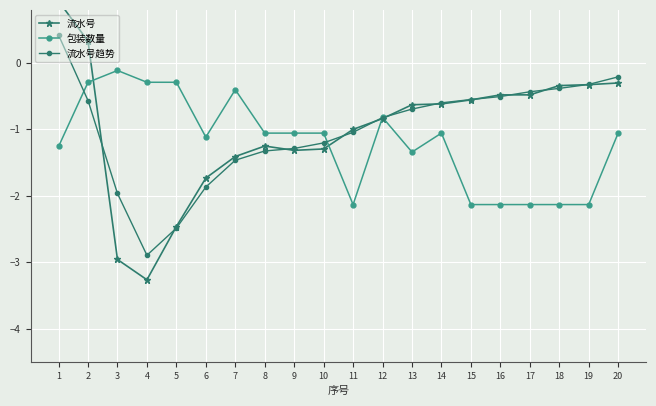

Between 2 and 5, which series saw the biggest shift?

流水号